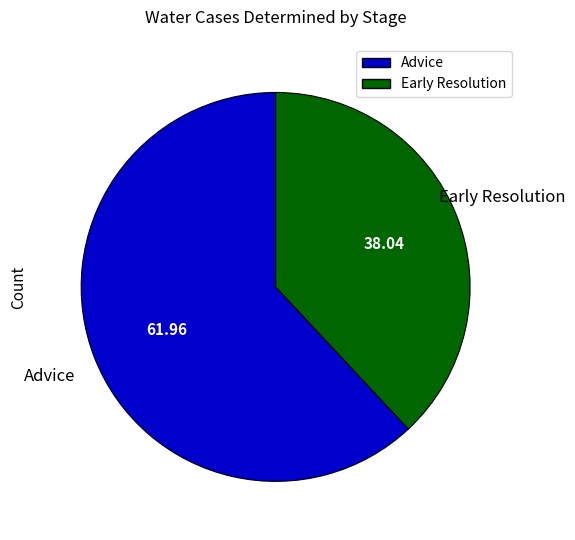

Which has a higher value, Early Resolution or Advice?

Advice